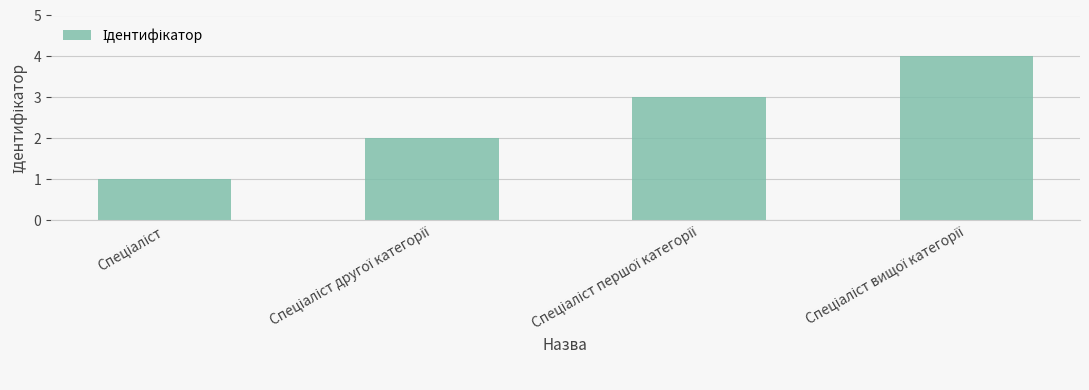

What is the difference between the maximum and minimum values?

3